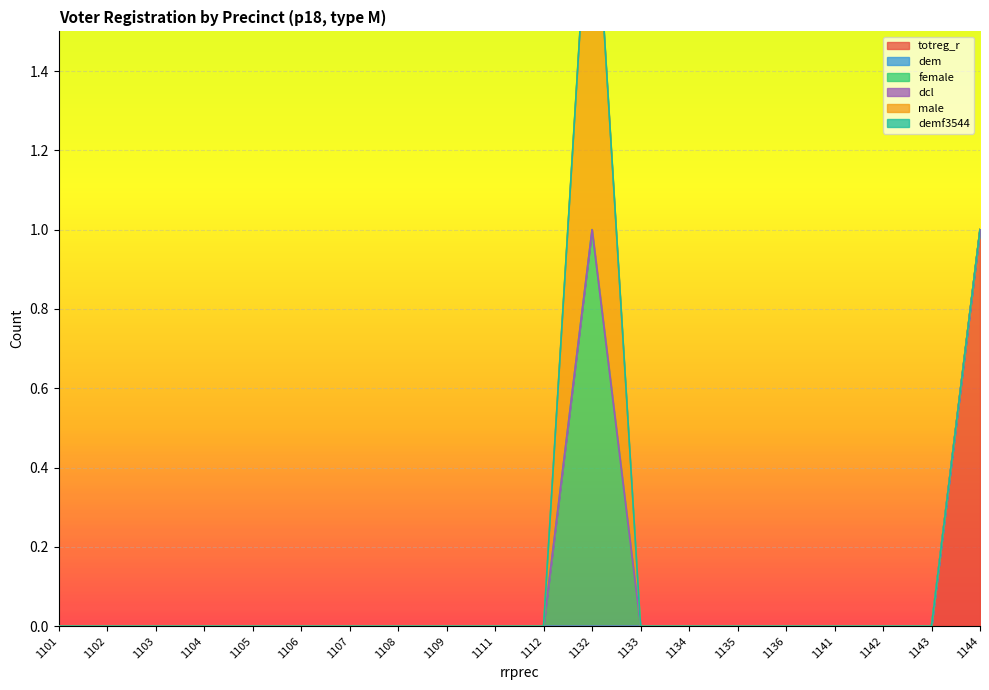

The value of dcl at 1135 is 0. True or false?

True